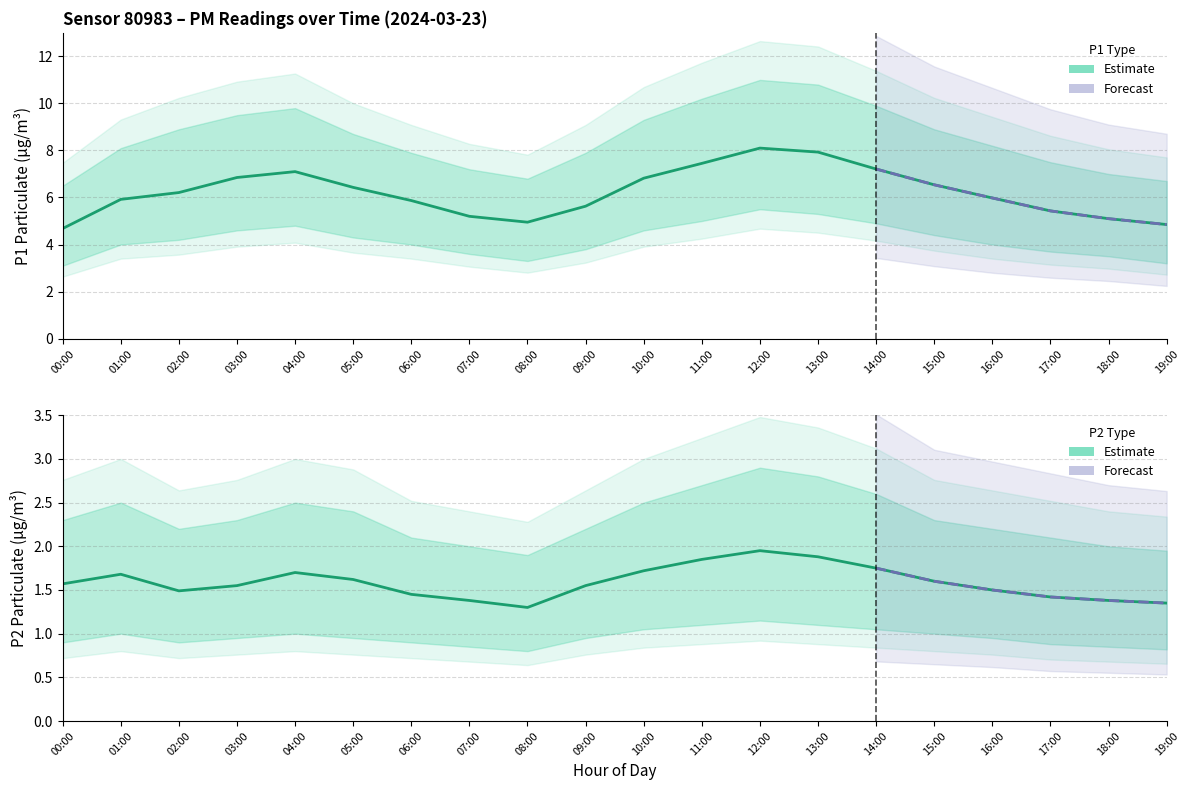

What position from the left is 09:00?

10